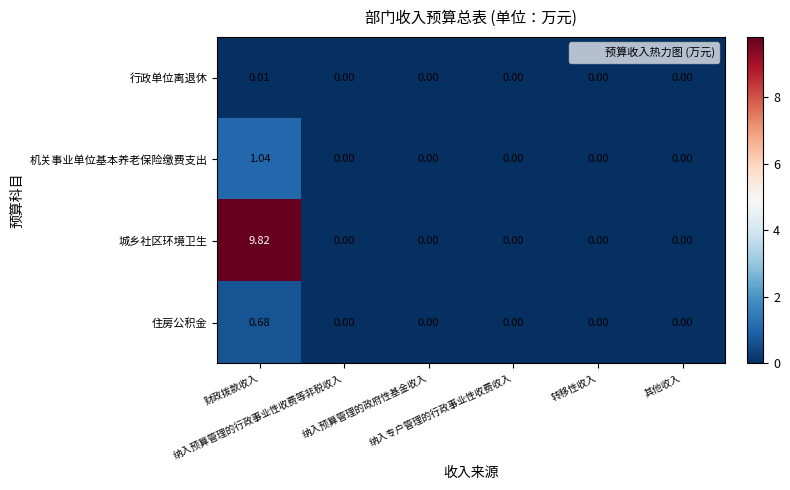

List the series in order of their peak value, lowest first.

行政单位离退休, 住房公积金, 机关事业单位基本养老保险缴费支出, 城乡社区环境卫生